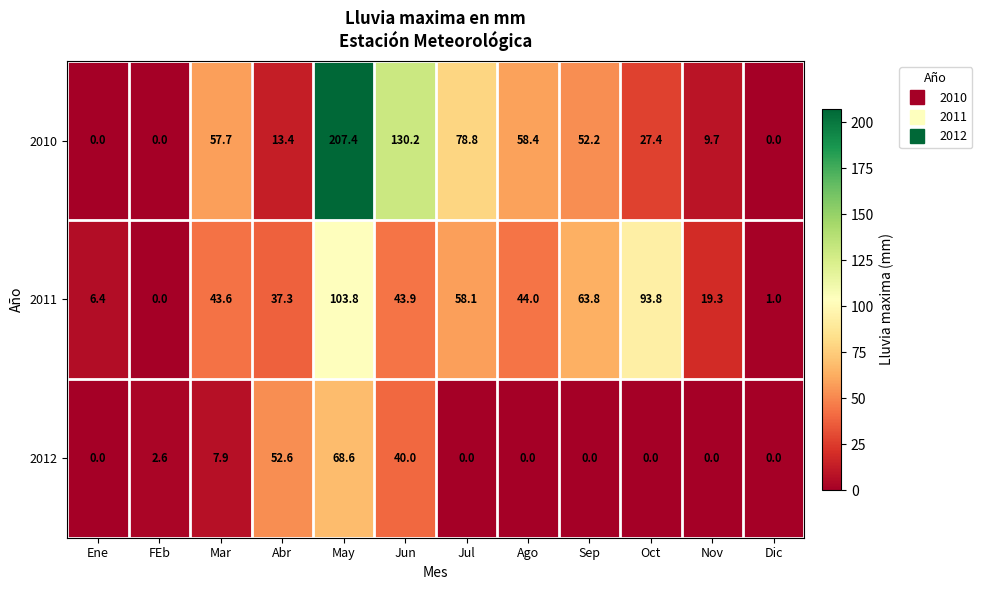

What is the difference between the maximum and minimum values in the 2011 series?

103.8